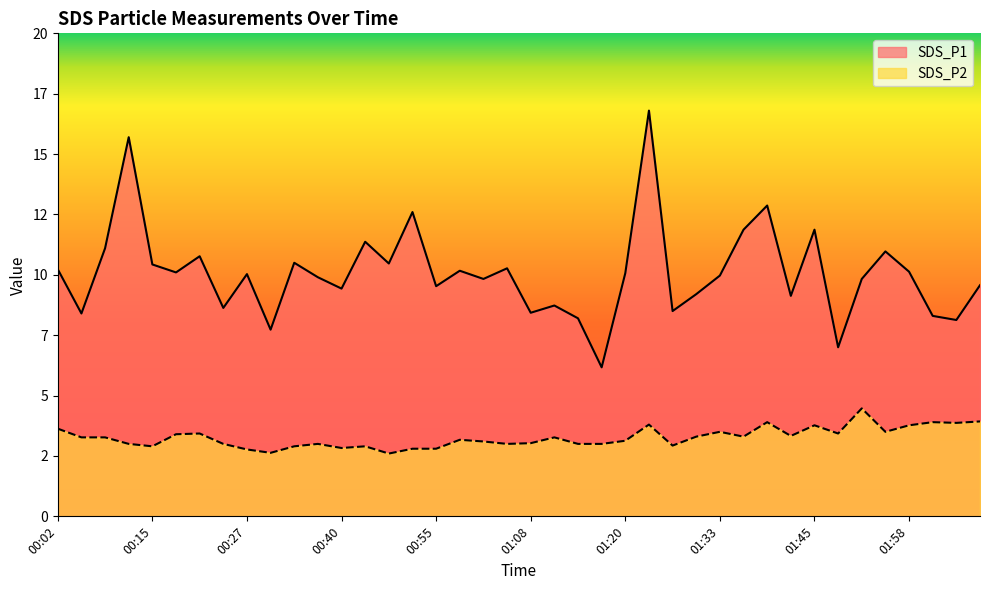

Reading left to right, extract all data points from this chart.

SDS_P1: 00:02=10.2	00:06=8.4	00:09=11.1	00:12=15.7	00:15=10.4	00:18=10.1	00:21=10.8	00:24=8.6	00:27=10.0	00:30=7.7	00:33=10.5	00:37=9.9	00:40=9.4	00:43=11.4	00:46=10.5	00:52=12.6	00:55=9.5	00:58=10.2	01:02=9.8	01:05=10.3	01:08=8.4	01:11=8.7	01:14=8.2	01:17=6.2	01:20=10.1	01:23=16.8	01:26=8.5	01:30=9.2	01:33=10.0	01:36=11.9	01:39=12.9	01:42=9.1	01:45=11.9	01:48=7.0	01:51=9.8	01:54=11.0	01:58=10.1	02:01=8.3	02:04=8.1	02:07=9.6
SDS_P2: 00:02=3.6	00:06=3.3	00:09=3.3	00:12=3.0	00:15=2.9	00:18=3.4	00:21=3.4	00:24=3.0	00:27=2.8	00:30=2.6	00:33=2.9	00:37=3.0	00:40=2.8	00:43=2.9	00:46=2.6	00:52=2.8	00:55=2.8	00:58=3.2	01:02=3.1	01:05=3.0	01:08=3.0	01:11=3.3	01:14=3.0	01:17=3.0	01:20=3.1	01:23=3.8	01:26=2.9	01:30=3.3	01:33=3.5	01:36=3.3	01:39=3.9	01:42=3.3	01:45=3.8	01:48=3.4	01:51=4.5	01:54=3.5	01:58=3.8	02:01=3.9	02:04=3.9	02:07=3.9